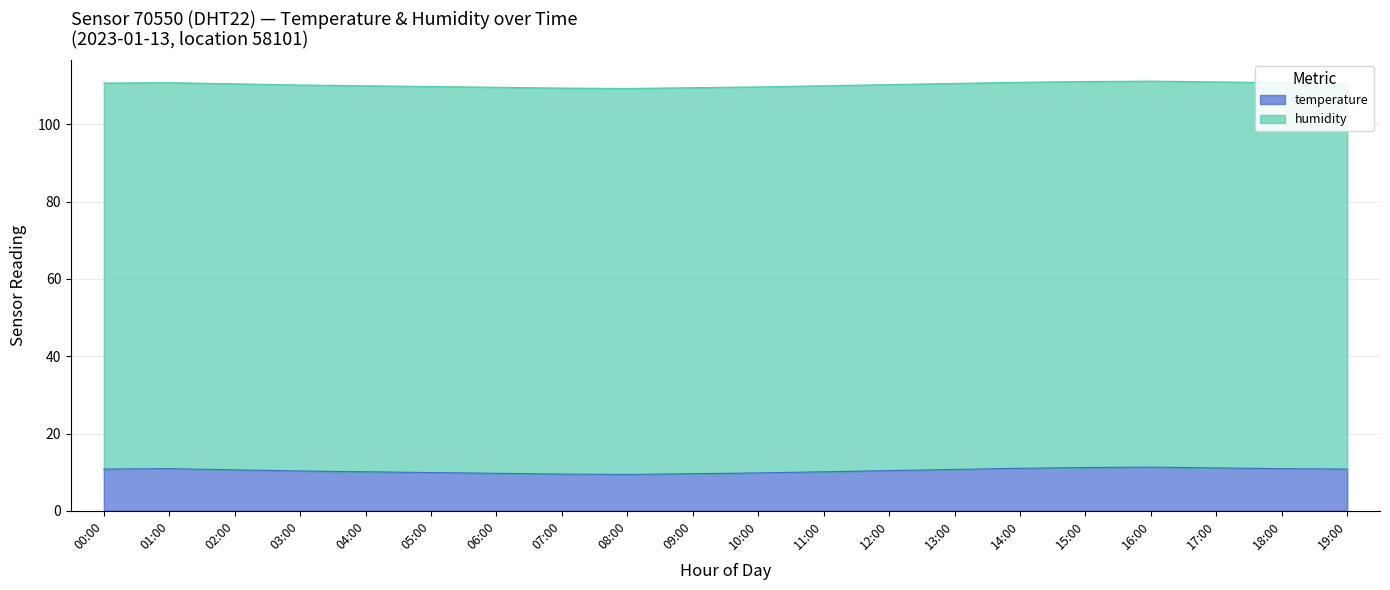

What position from the left is 14:00?

15